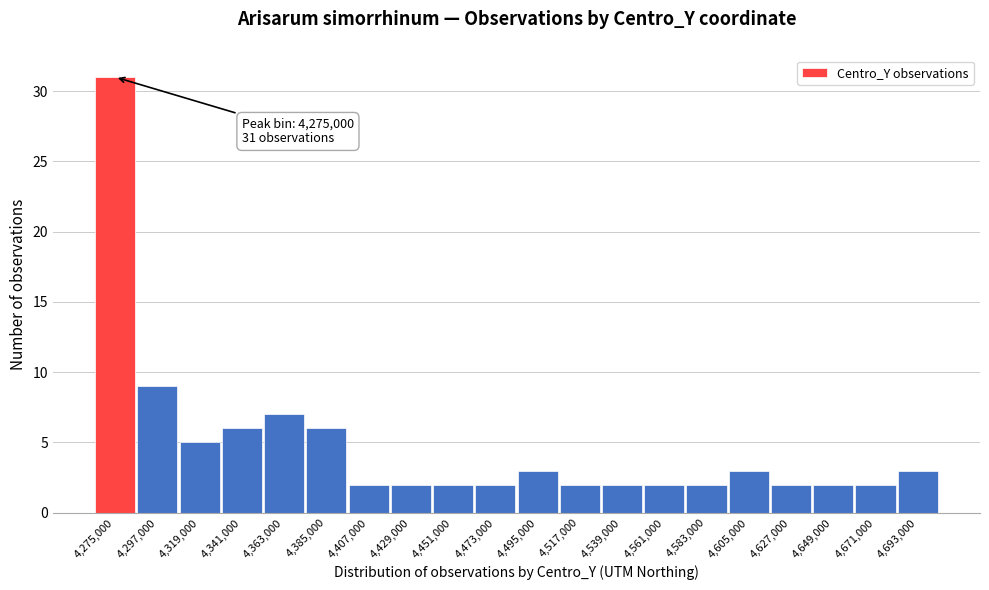

Reading left to right, list all the values displayed in this chart.

31	9	5	6	7	6	2	2	2	2	3	2	2	2	2	3	2	2	2	3